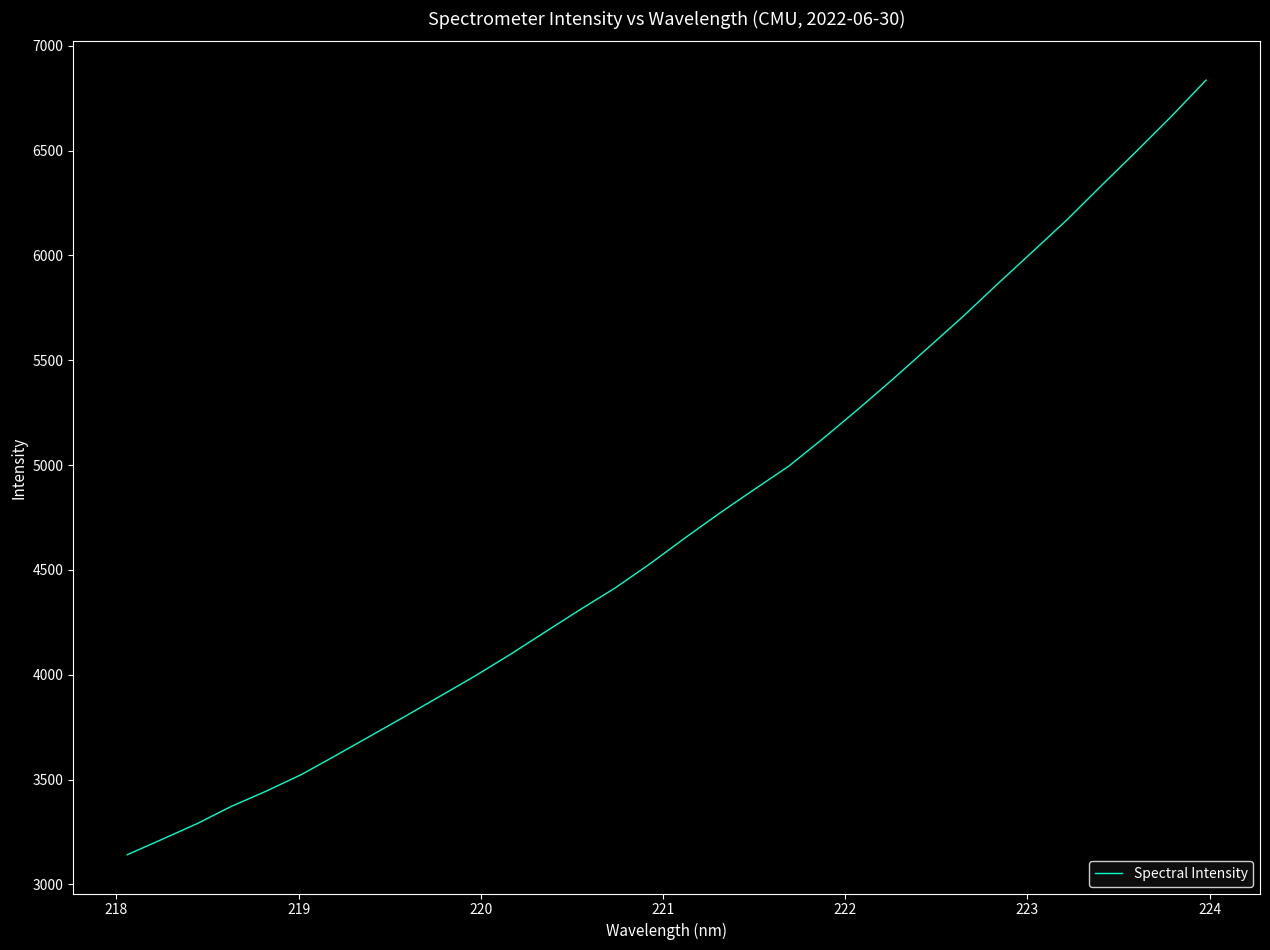

How many series are shown in this chart?

1